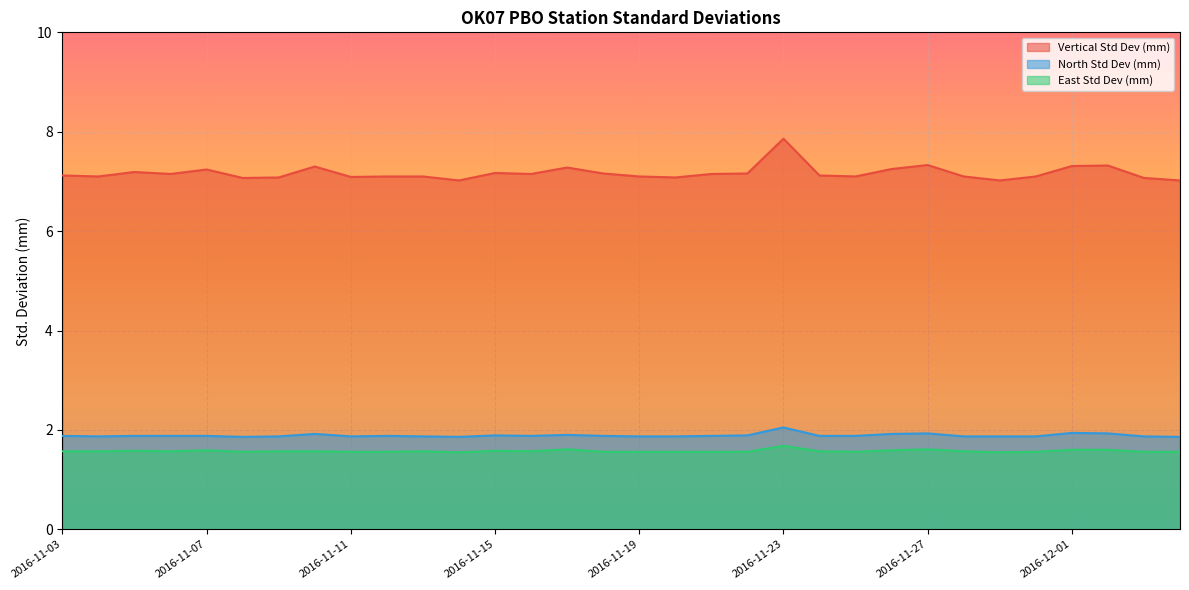

Between 2016-12-03 and 2016-11-12, which is larger?

2016-11-12